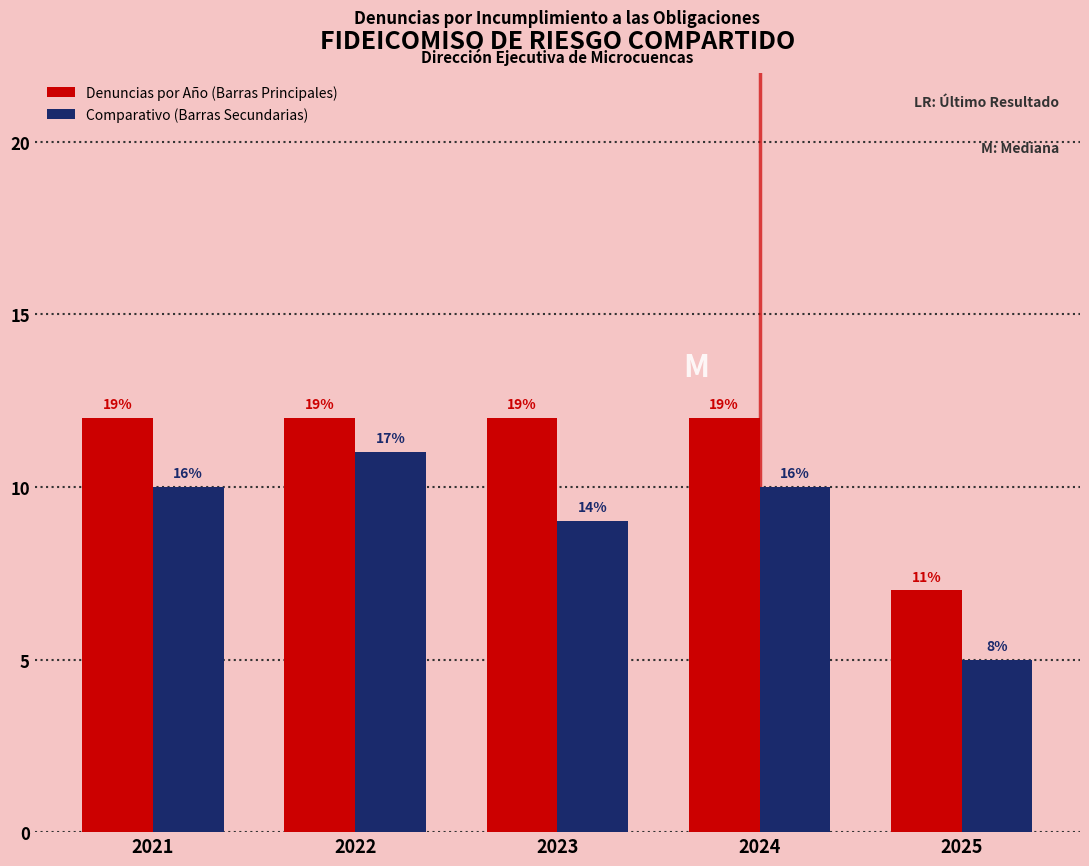

Does the chart contain stacked bars?

No